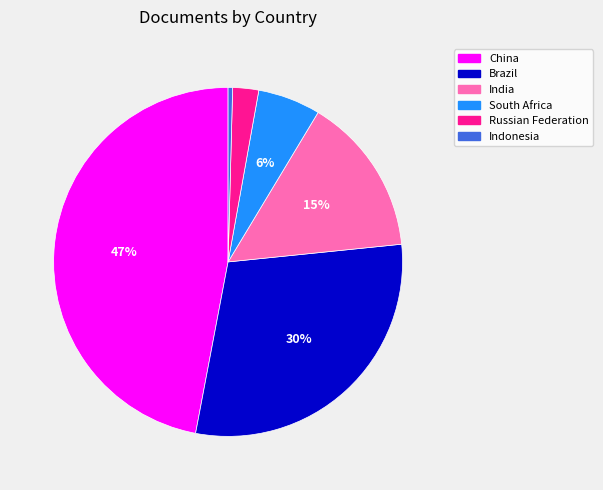

Rank the categories by value from highest to lowest.

China, Brazil, India, South Africa, Russian Federation, Indonesia